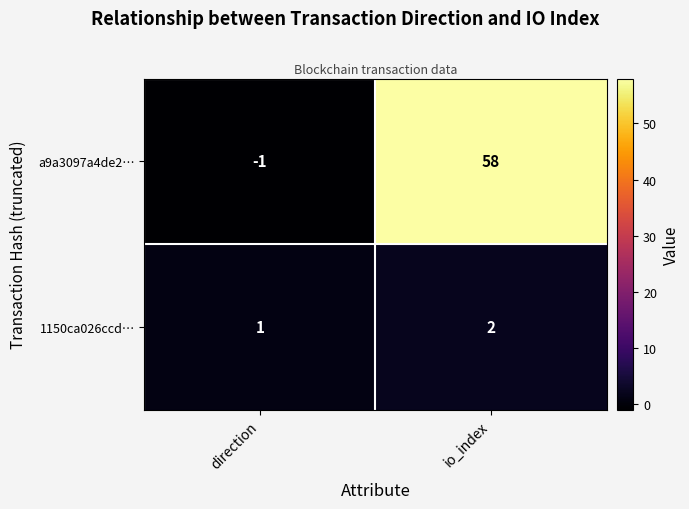

At how many categories does at least one series exceed 40?

1